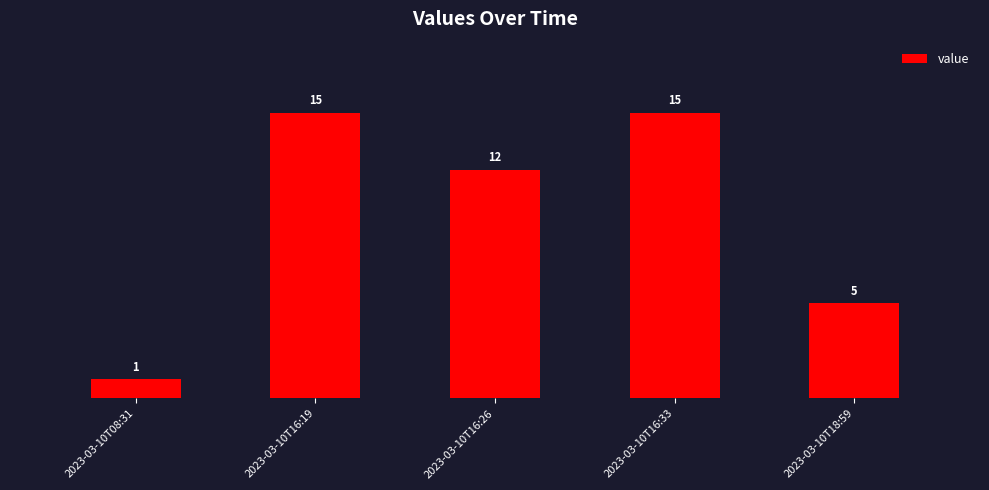

At which category does the chart reach its minimum across all series?

2023-03-10T08:31